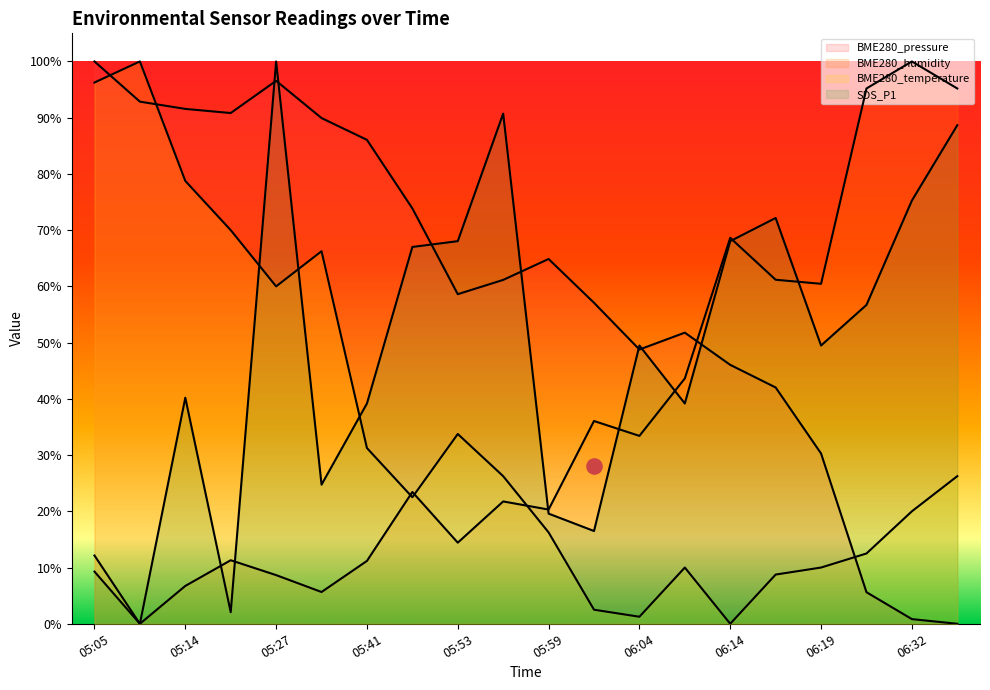

Which series has the widest spread of Y values?

BME280_pressure